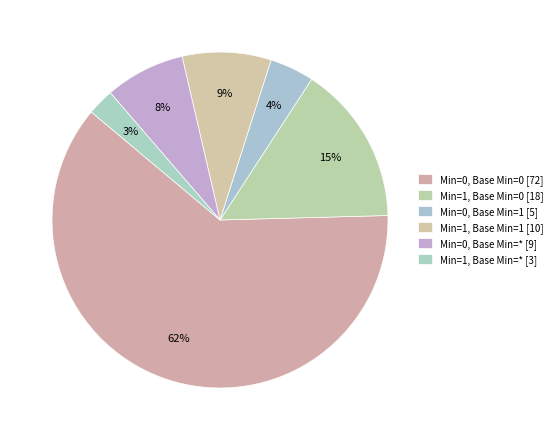

How many slices are in this pie chart?

6